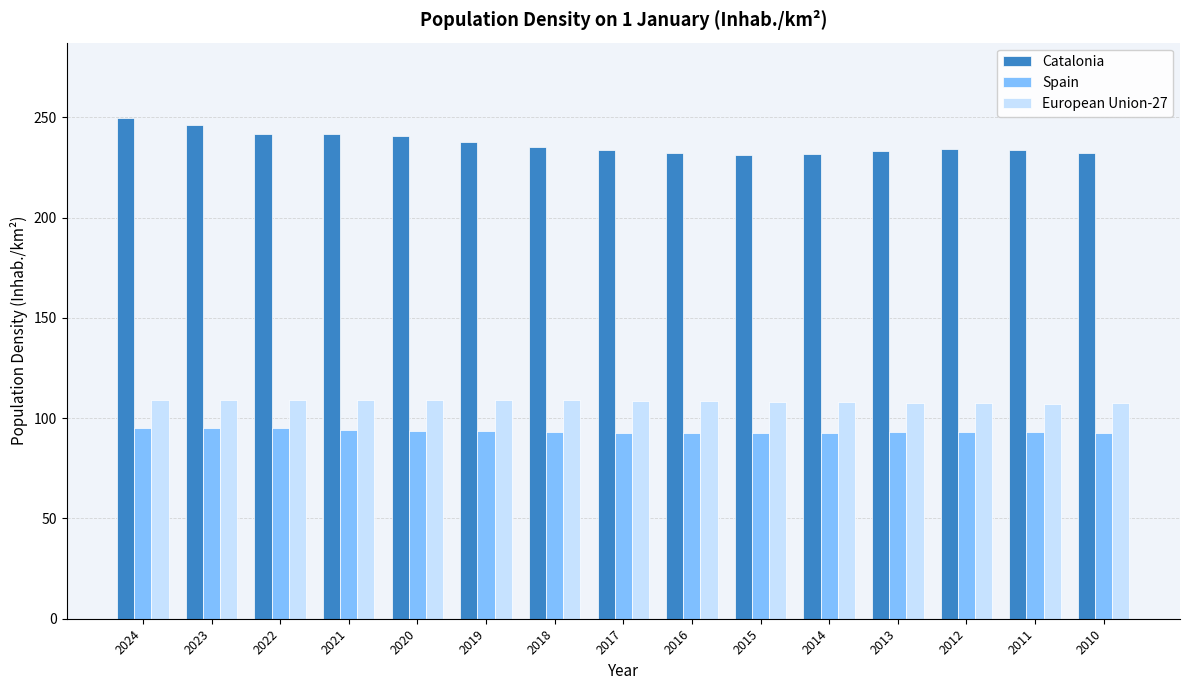

Which series changed the most between 2024 and 2019?

Catalonia